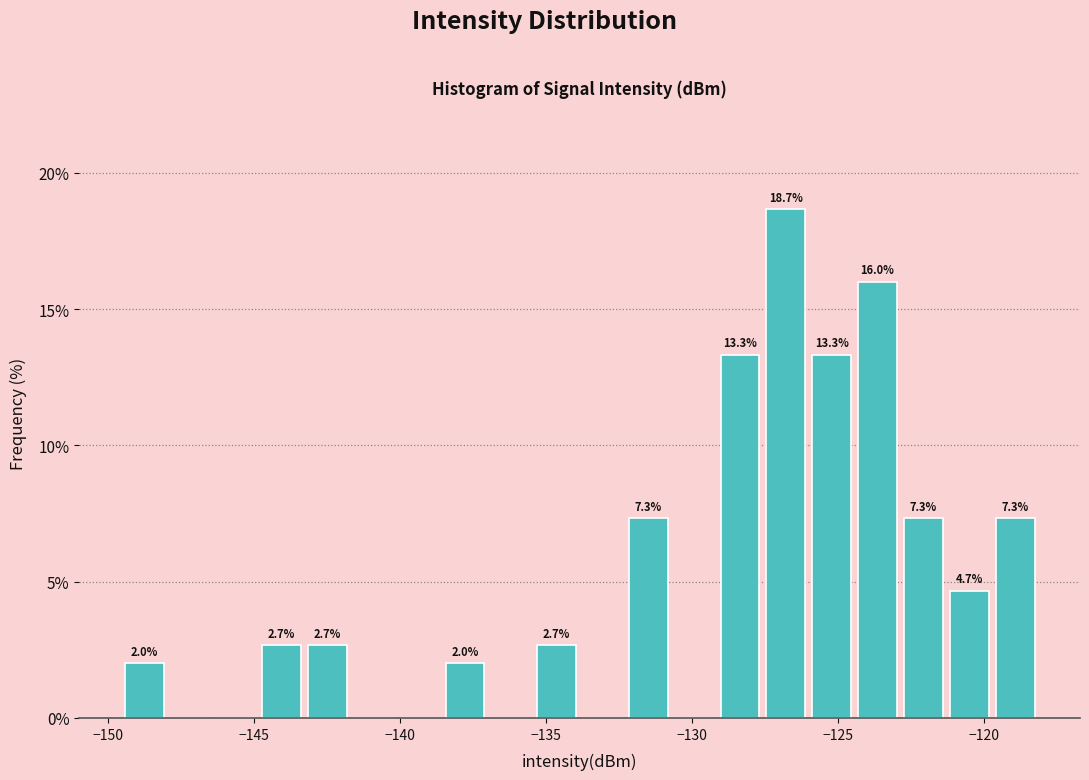

Around what value on the x-axis is the tallest bar? Give the approximate position of its centre, as read against the axis.

-127.0